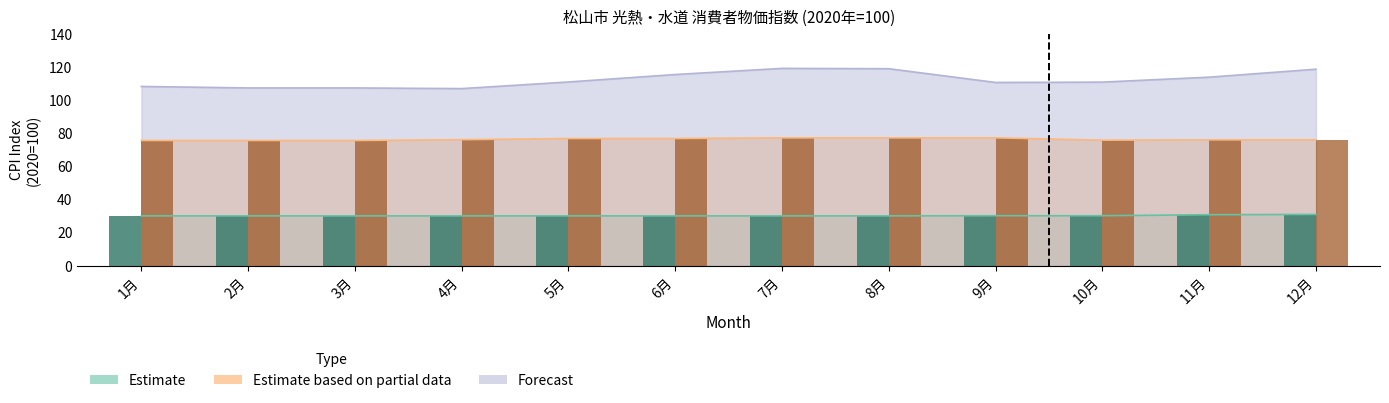

What is the value of the bar_1970 bar at the 3rd from the left?

30.1